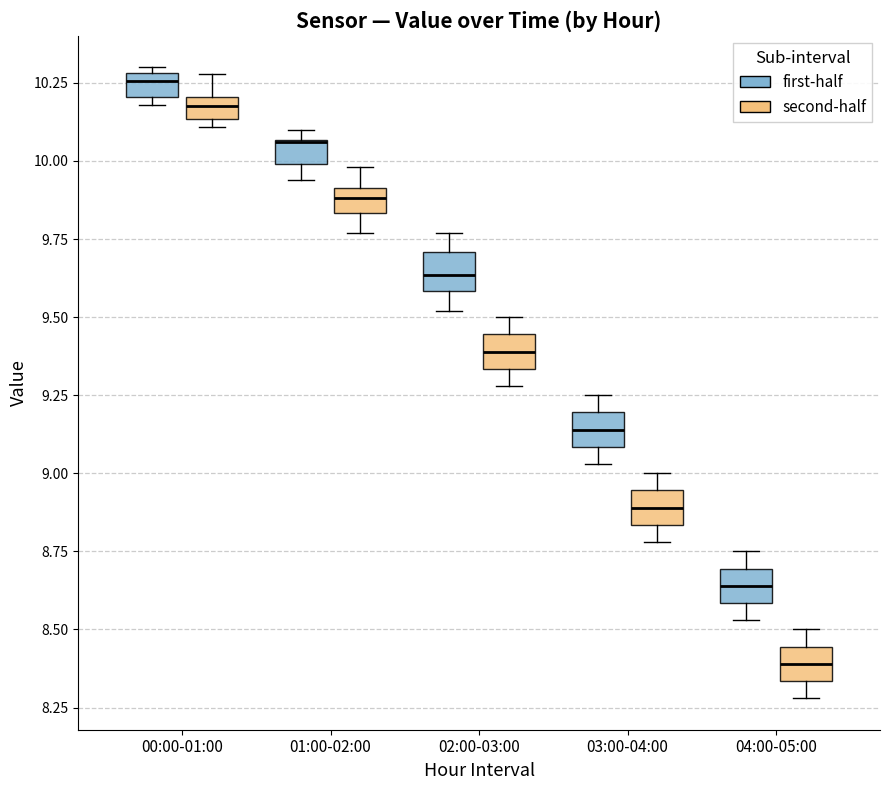

Where does the lower whisker of the box for 01:00-02:00 (first-half) end on the y-axis? The values are not printed on the chart, so give them approximately, as read against the axis.

9.95